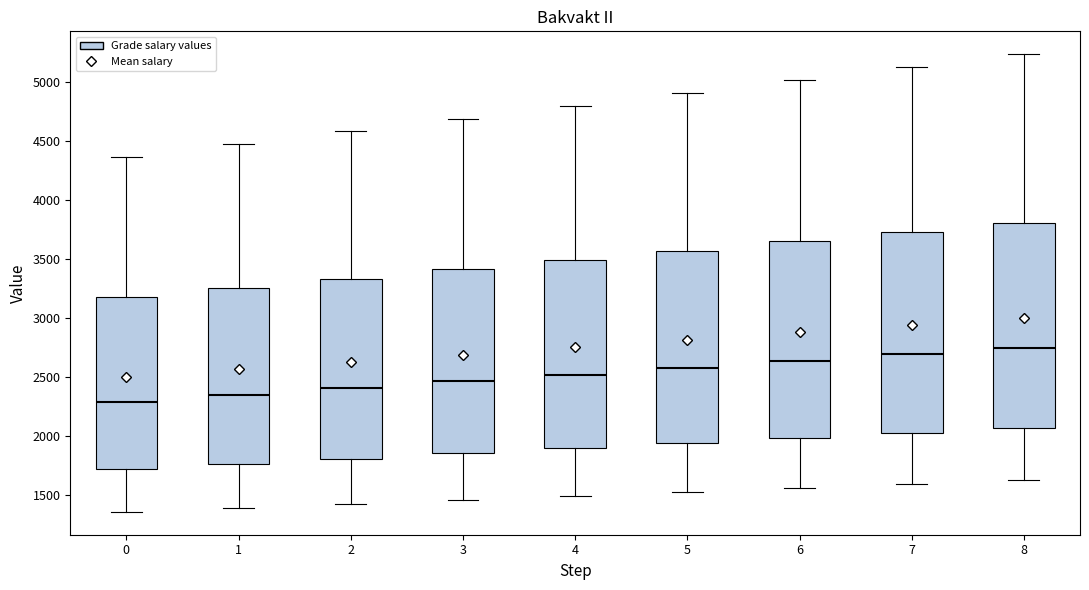

Where is the lower edge of the box at x = 6 on the y-axis? The values are not printed on the chart, so give them approximately, as read against the axis.

2000